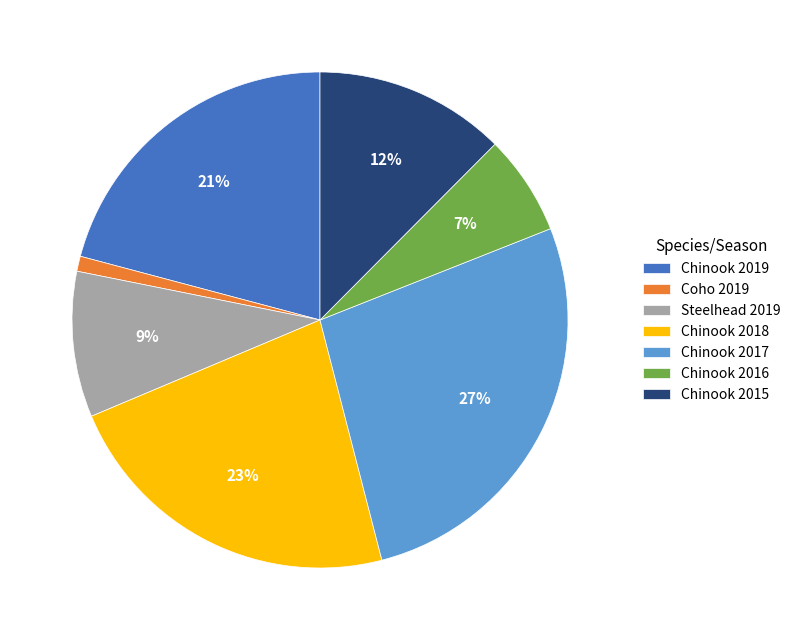

Is it true that Chinook 2015 is 5% of the pie?

False